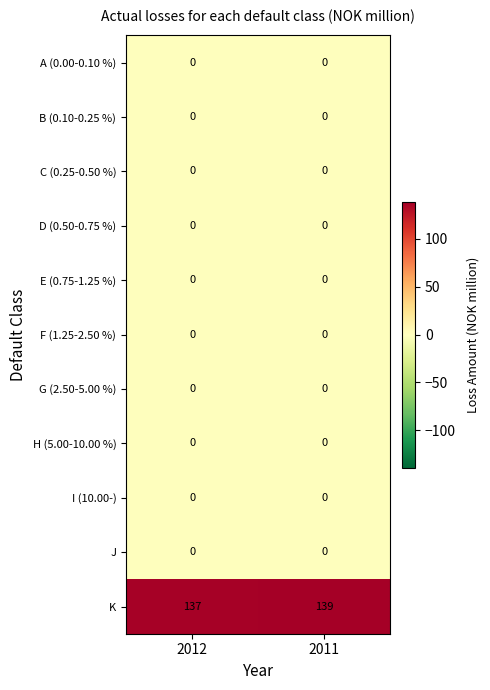

Reading right to left, list all the values displayed in this chart.

A (0.00-0.10 %): 2011=0	2012=0
B (0.10-0.25 %): 2011=0	2012=0
C (0.25-0.50 %): 2011=0	2012=0
D (0.50-0.75 %): 2011=0	2012=0
E (0.75-1.25 %): 2011=0	2012=0
F (1.25-2.50 %): 2011=0	2012=0
G (2.50-5.00 %): 2011=0	2012=0
H (5.00-10.00 %): 2011=0	2012=0
I (10.00-): 2011=0	2012=0
J: 2011=0	2012=0
K: 2011=139	2012=137